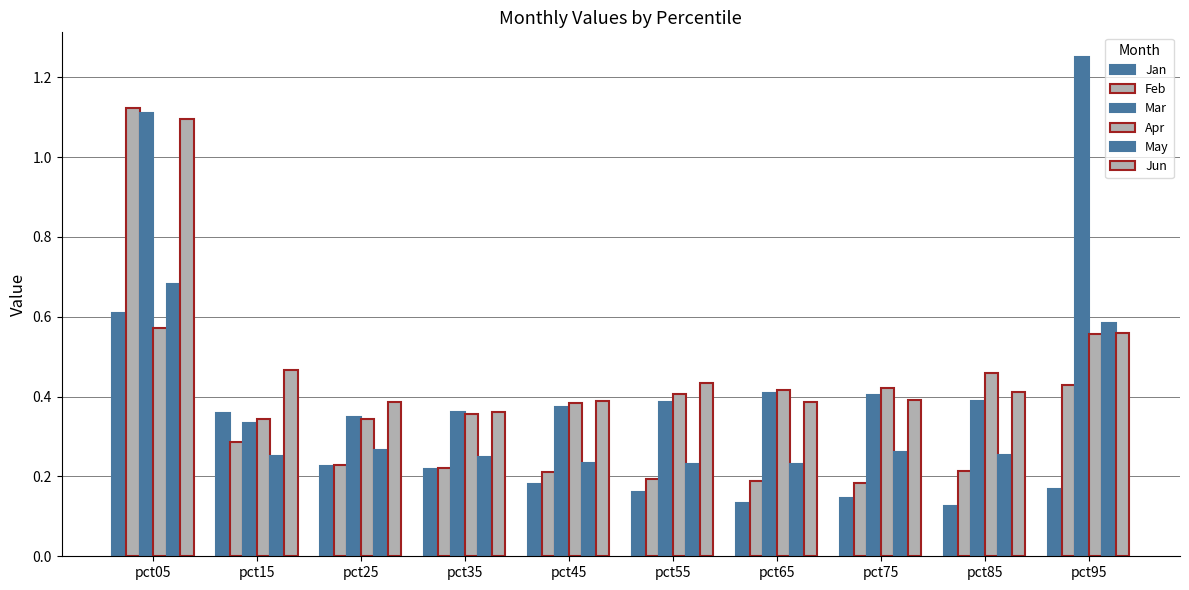

At which category is the sum across all series the highest?

pct05